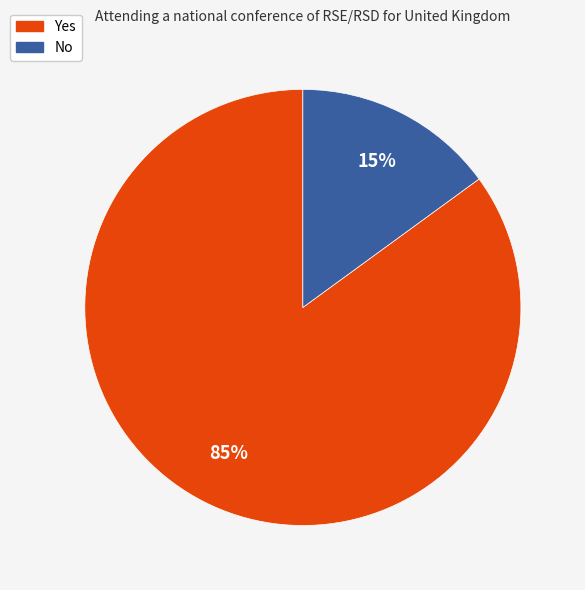

How many segments does this pie chart have?

2